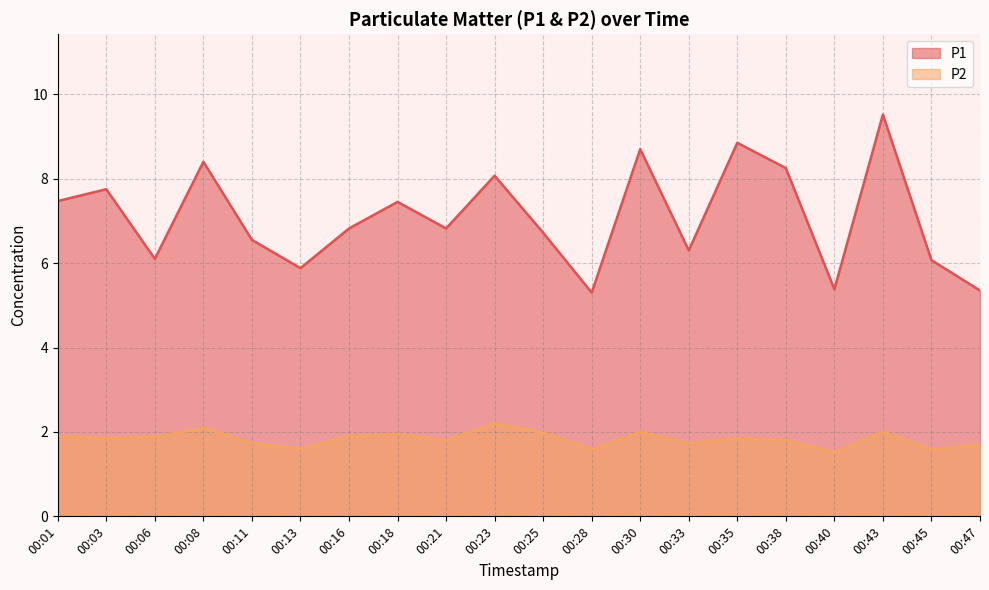

How many interior local peaks does the P1 series have?

7